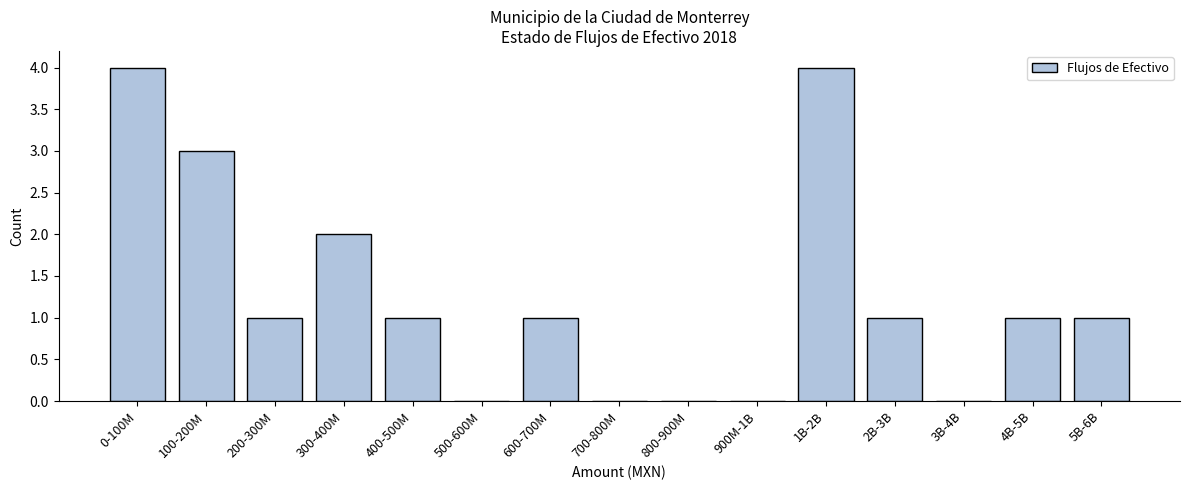

Reading left to right, what are all the values shown in this chart?

0-100M=4	100-200M=3	200-300M=1	300-400M=2	400-500M=1	500-600M=0	600-700M=1	700-800M=0	800-900M=0	900M-1B=0	1B-2B=4	2B-3B=1	3B-4B=0	4B-5B=1	5B-6B=1